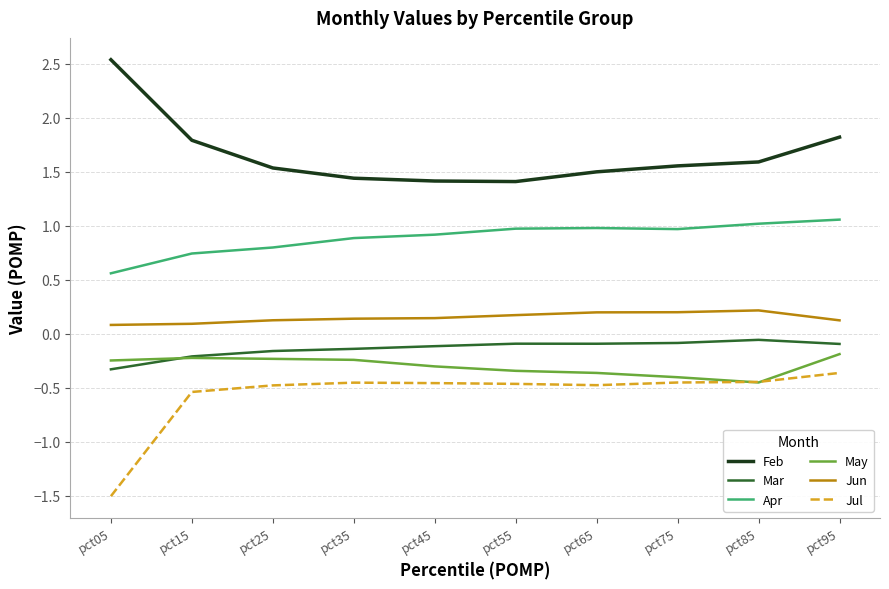

What is the approximate value of Apr at pct55?

1.0